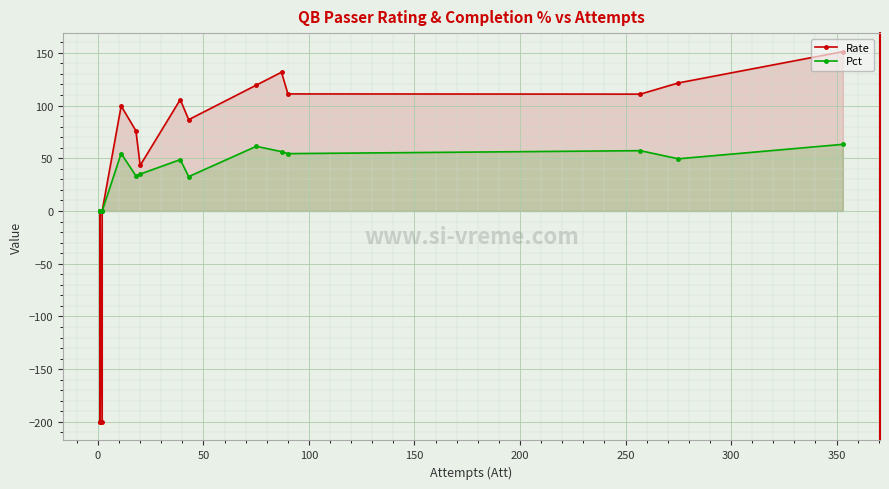

What are all the series names shown in the legend?

Rate, Pct